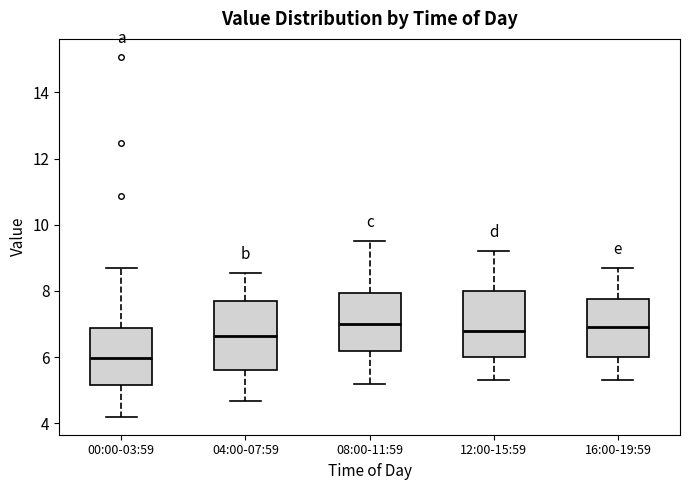

Which box has the lowest median line?

00:00-03:59